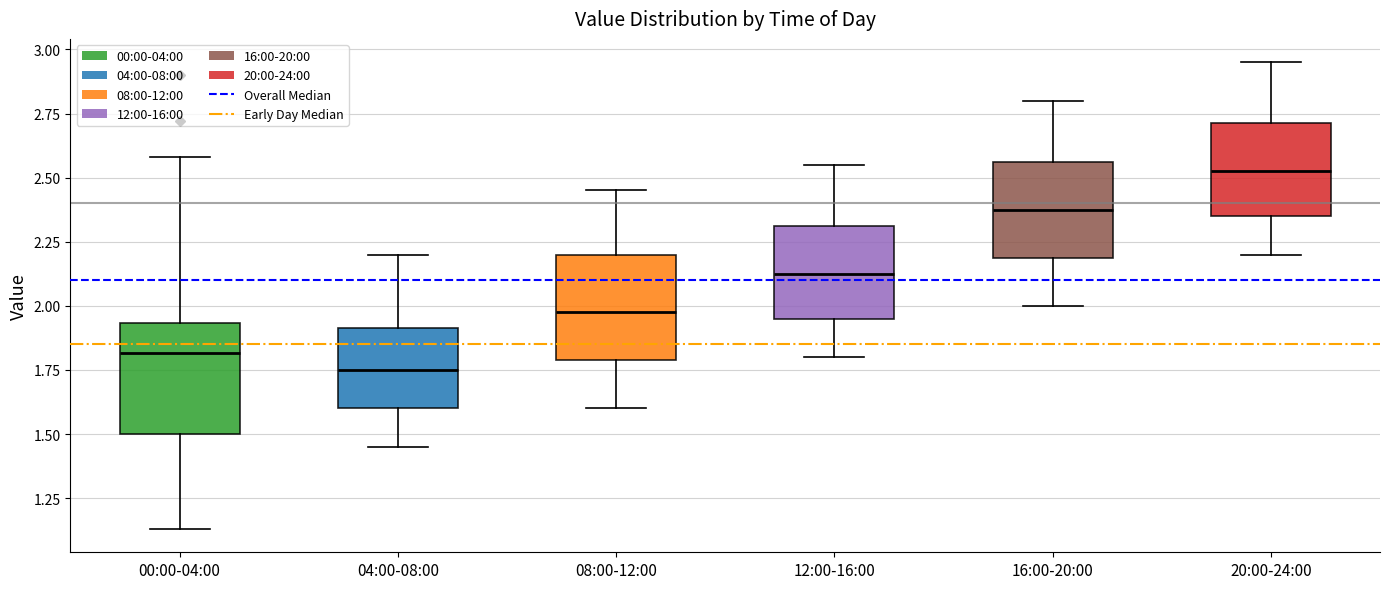

Where is the lower edge of the box for 00:00-04:00 on the y-axis? The values are not printed on the chart, so give them approximately, as read against the axis.

1.50